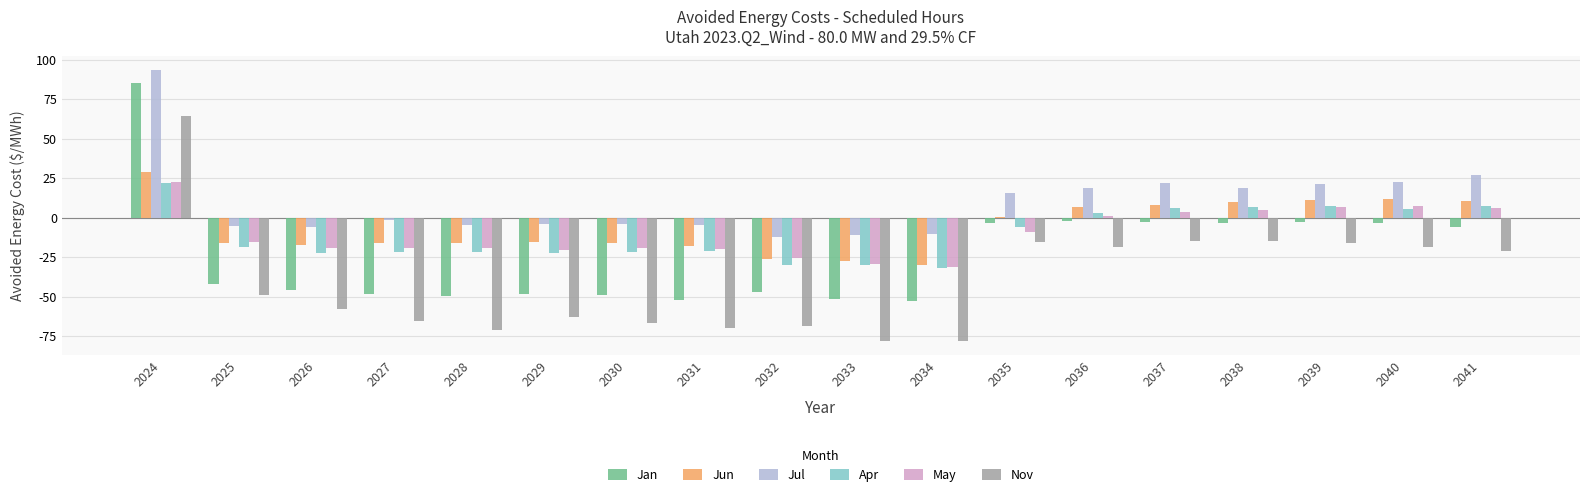

What is the highest value of the May series?

22.9